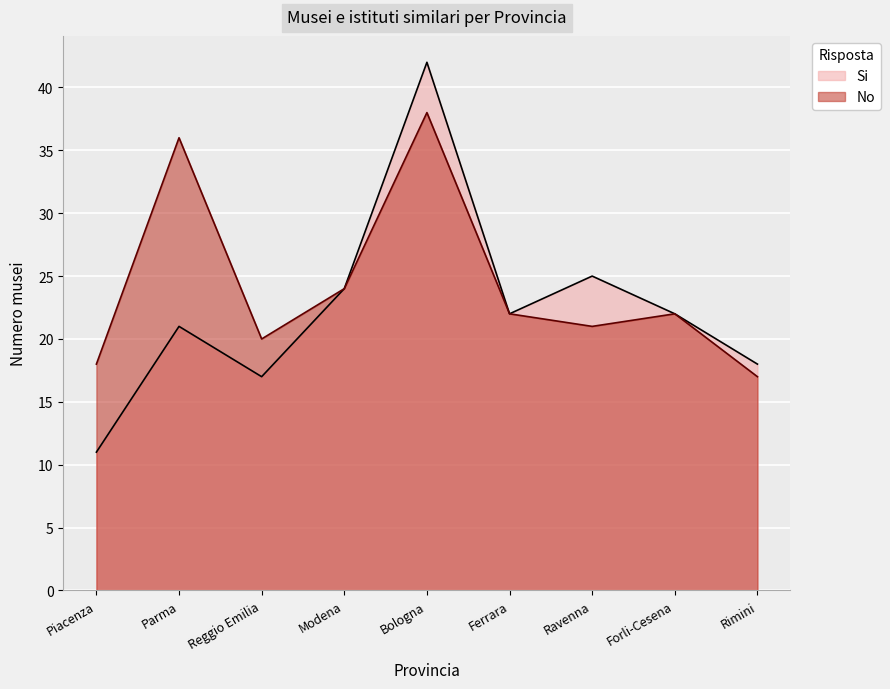

Which series has the largest total across all categories?

No